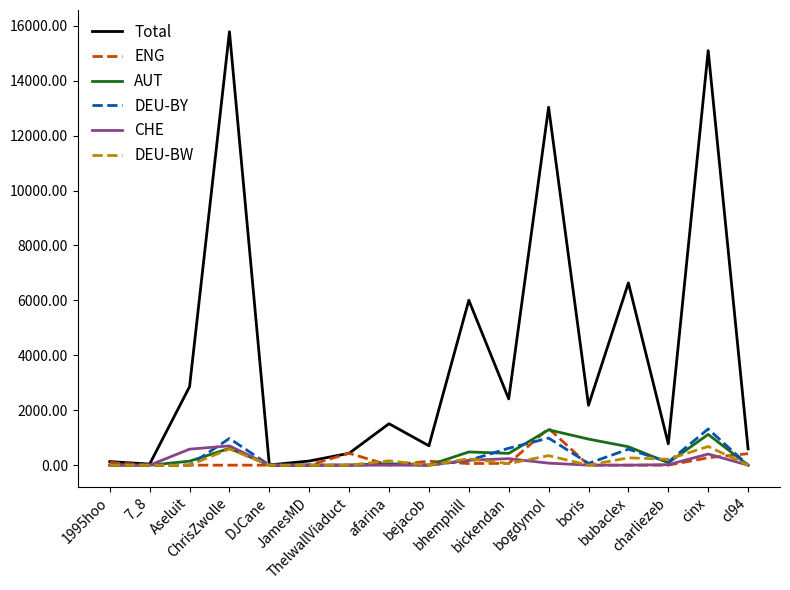

How many values in the AUT series exceed 87?

9